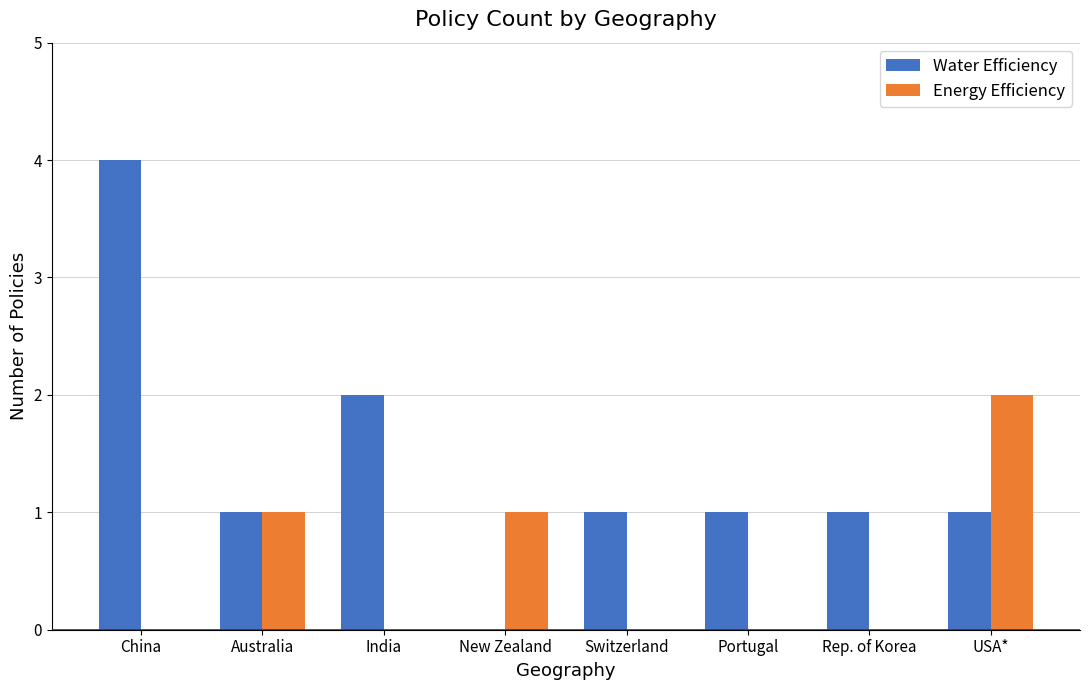

Which category has the highest value in the Energy Efficiency series?

USA*